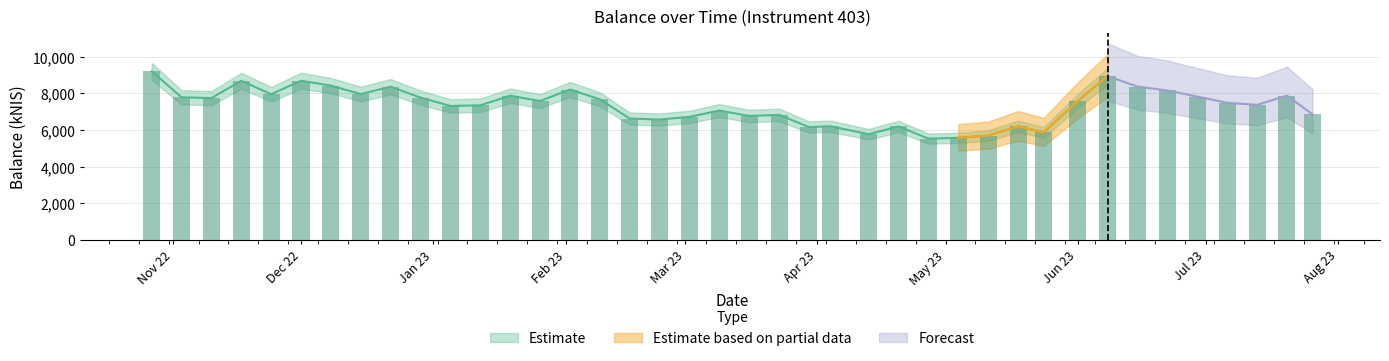

True or false: the data shows 11775.2 at 2023-02-16.

False